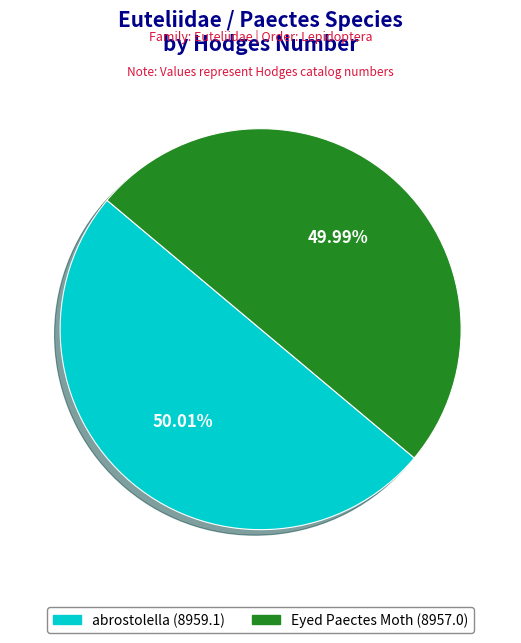

Does any single category account for the majority?

Yes